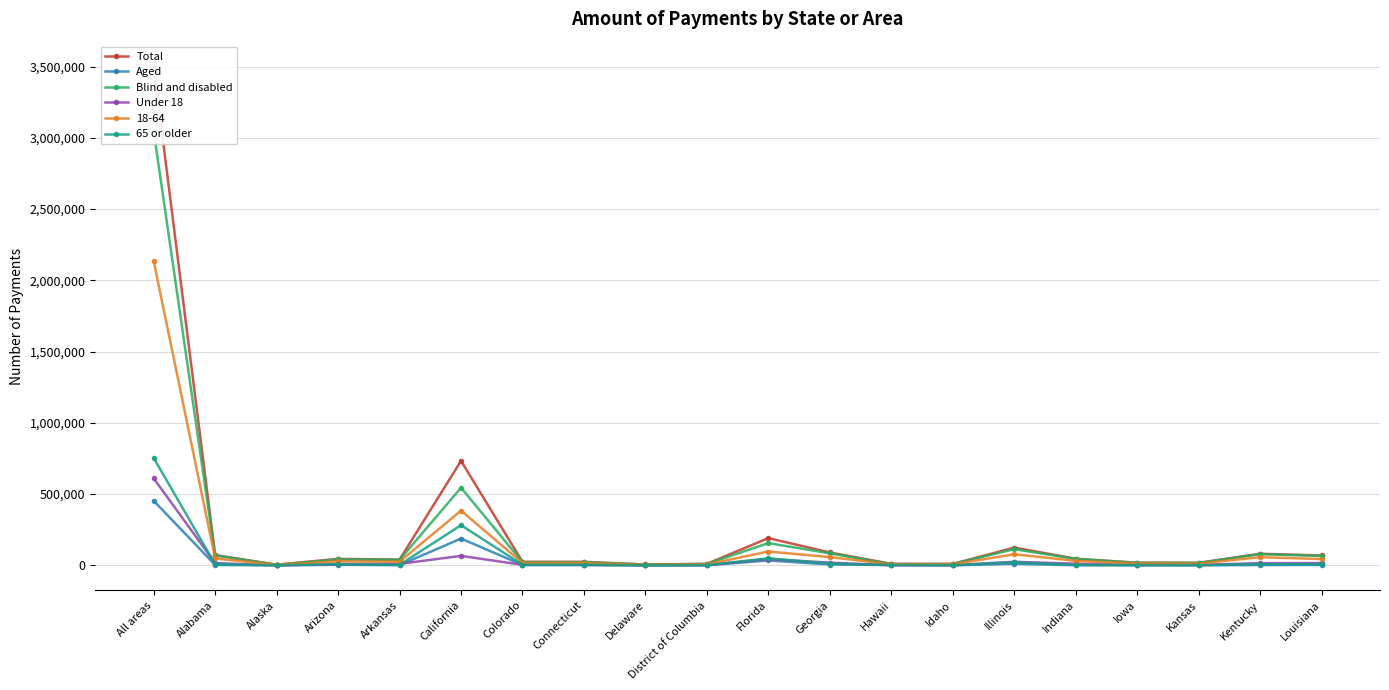

In Aged, how many points are lower than both neighbors (excluding endpoints)?

5